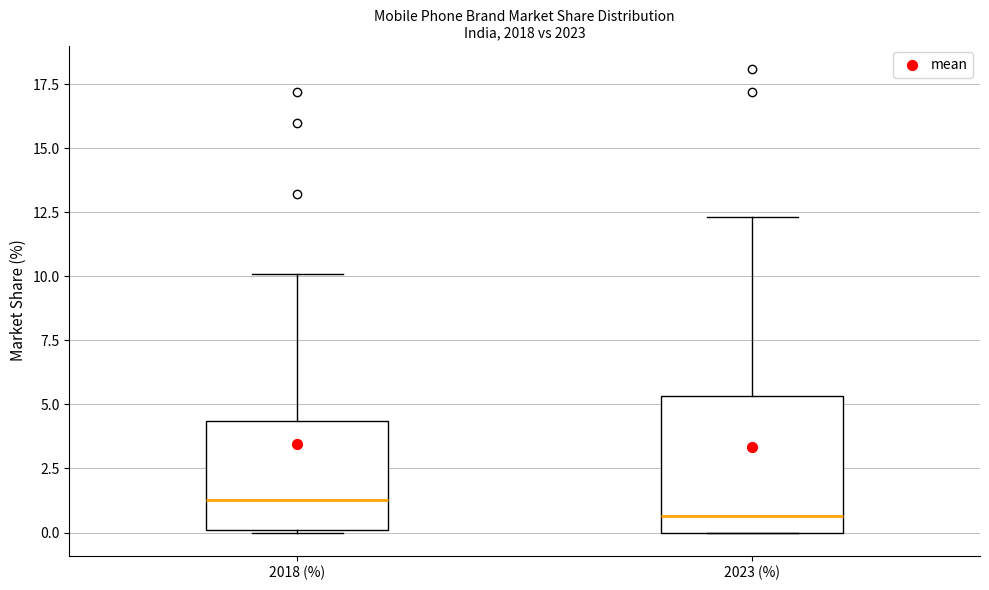

Reading left to right, transcribe this box plot: for each box, give where its median line is, the range the box spans, and where its two whiskers end, as read against the y-axis. The values are not printed on the chart, so give them approximately, as read against the axis.

2018 (%): median 1.5, box 0.0 to 4.5, whiskers 0.0 to 10.0
2023 (%): median 0.5, box 0.0 to 5.5, whiskers 0.0 to 12.5